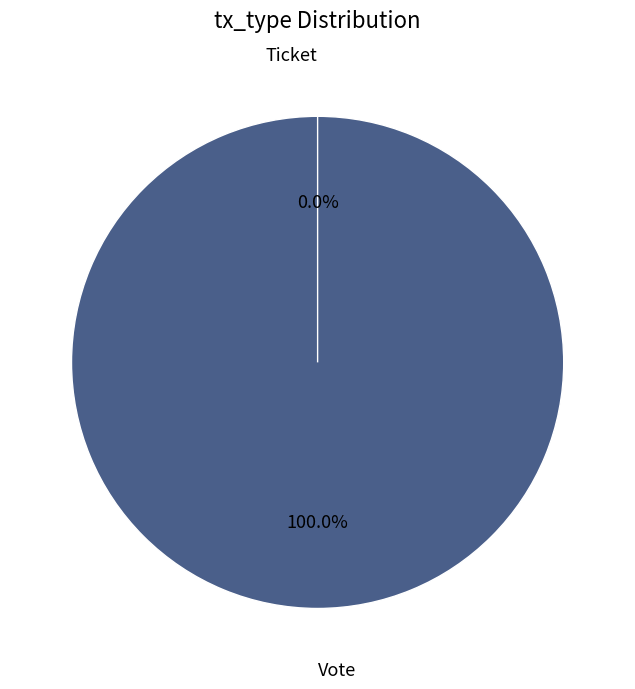

Which category has the smallest portion of the pie?

Ticket